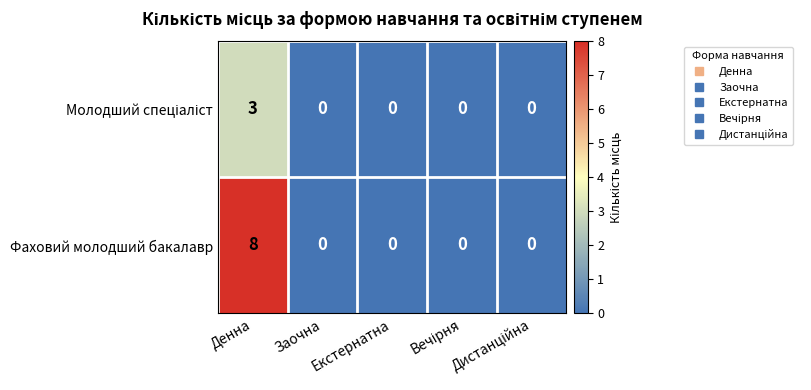

At which category is the sum across all series the highest?

Денна